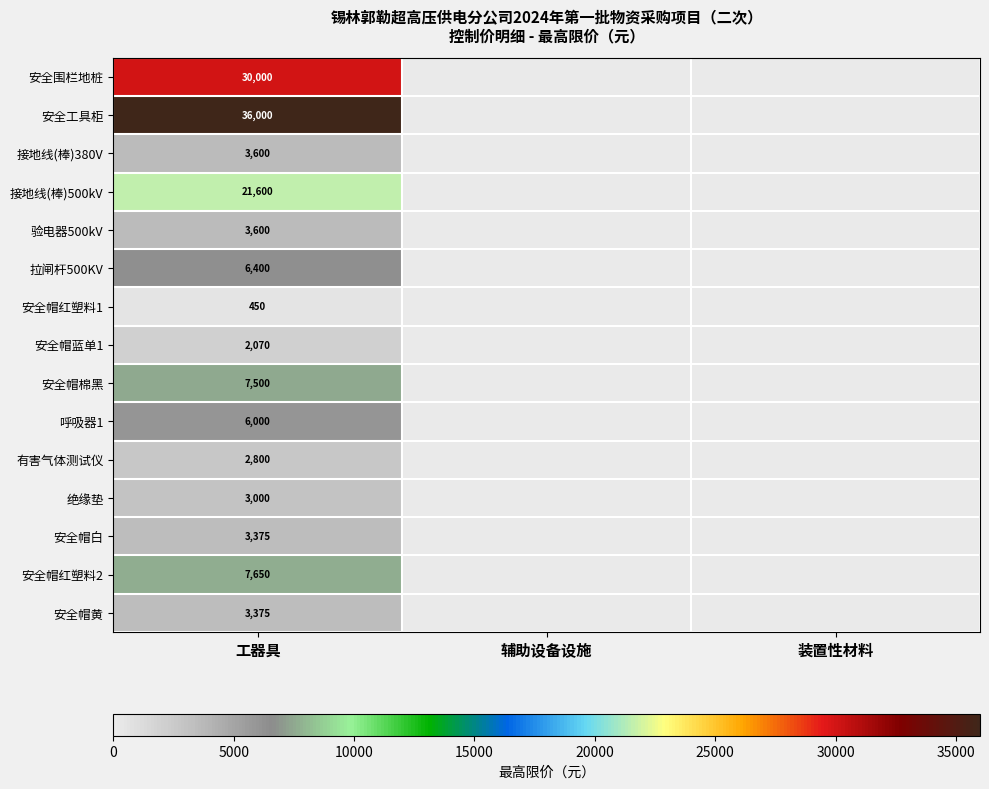

At how many categories does at least one series exceed 16725?

1